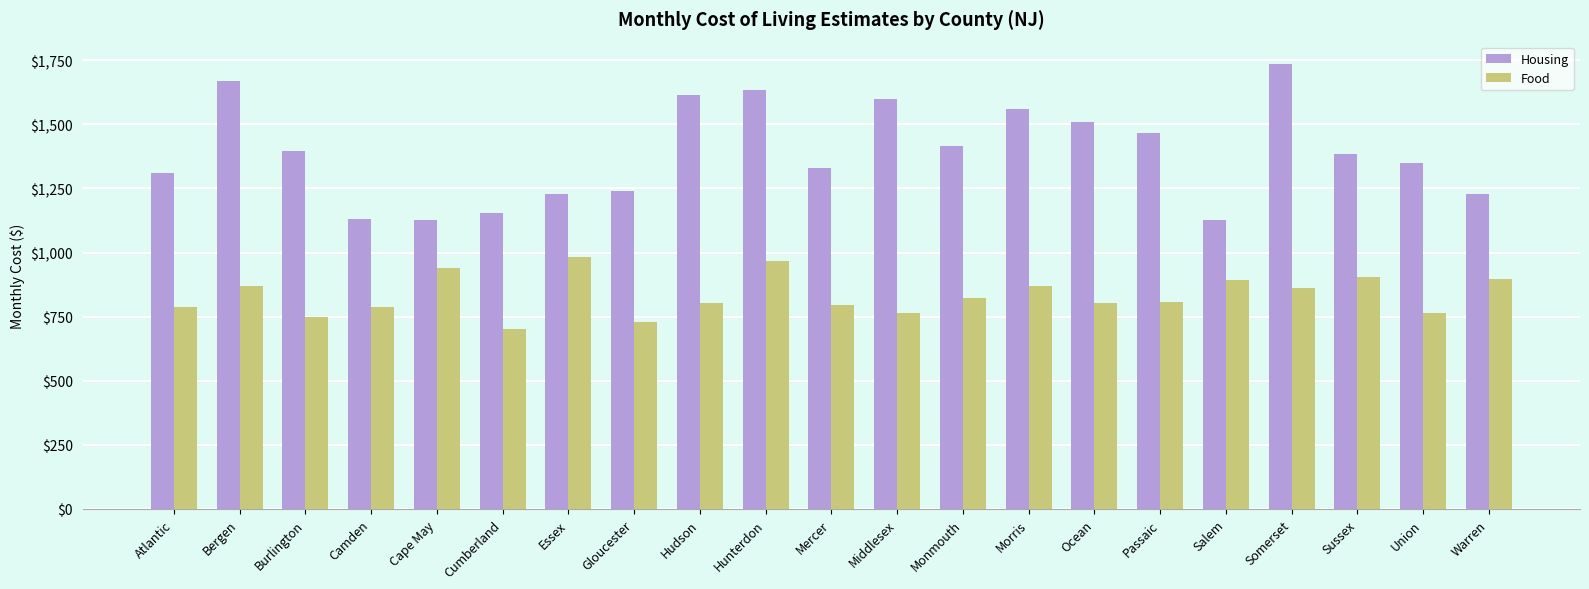

Which label corresponds to the largest value in the chart?

Somerset